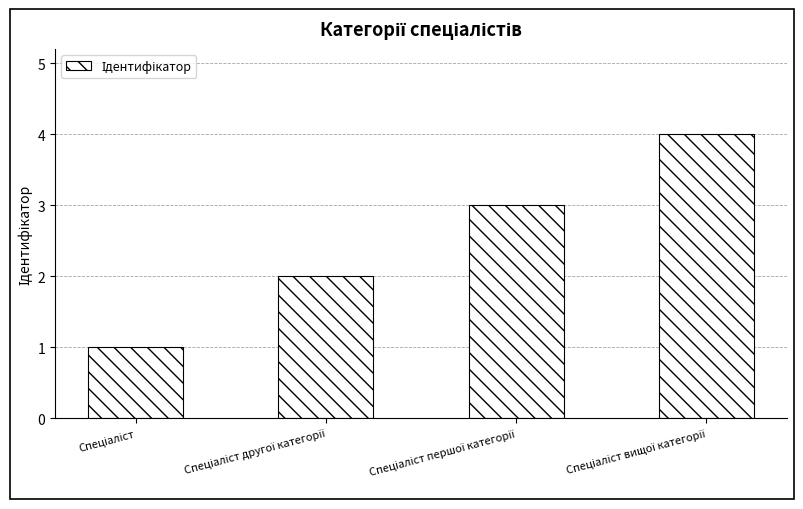

What is the sum of all values?

10